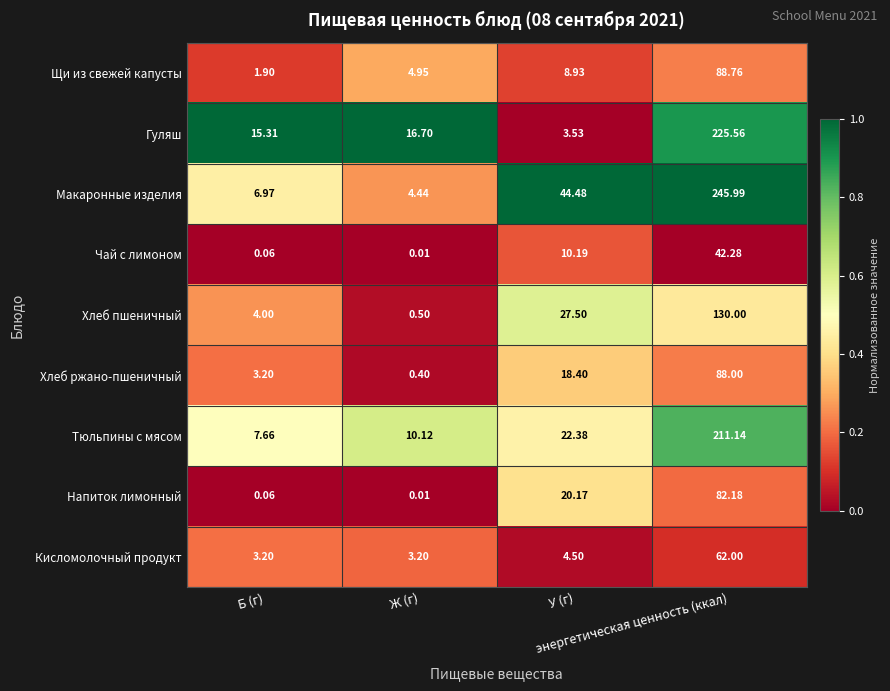

Which series has the largest range (max minus min)?

Макаронные изделия